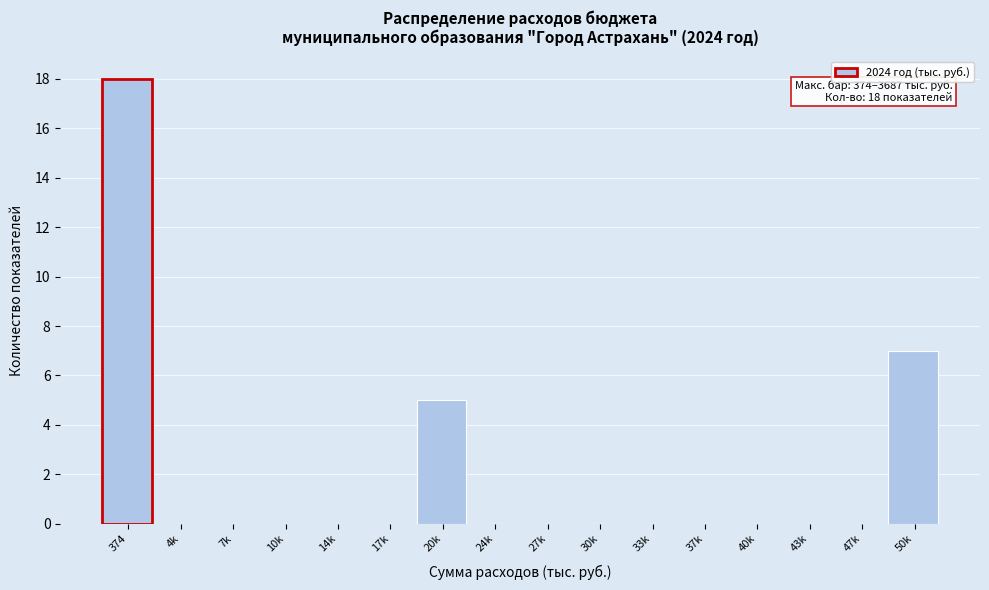

Reading right to left, extract all data points from this chart.

50k=7	47k=0	43k=0	40k=0	37k=0	33k=0	30k=0	27k=0	24k=0	20k=5	17k=0	14k=0	10k=0	7k=0	4k=0	374=18